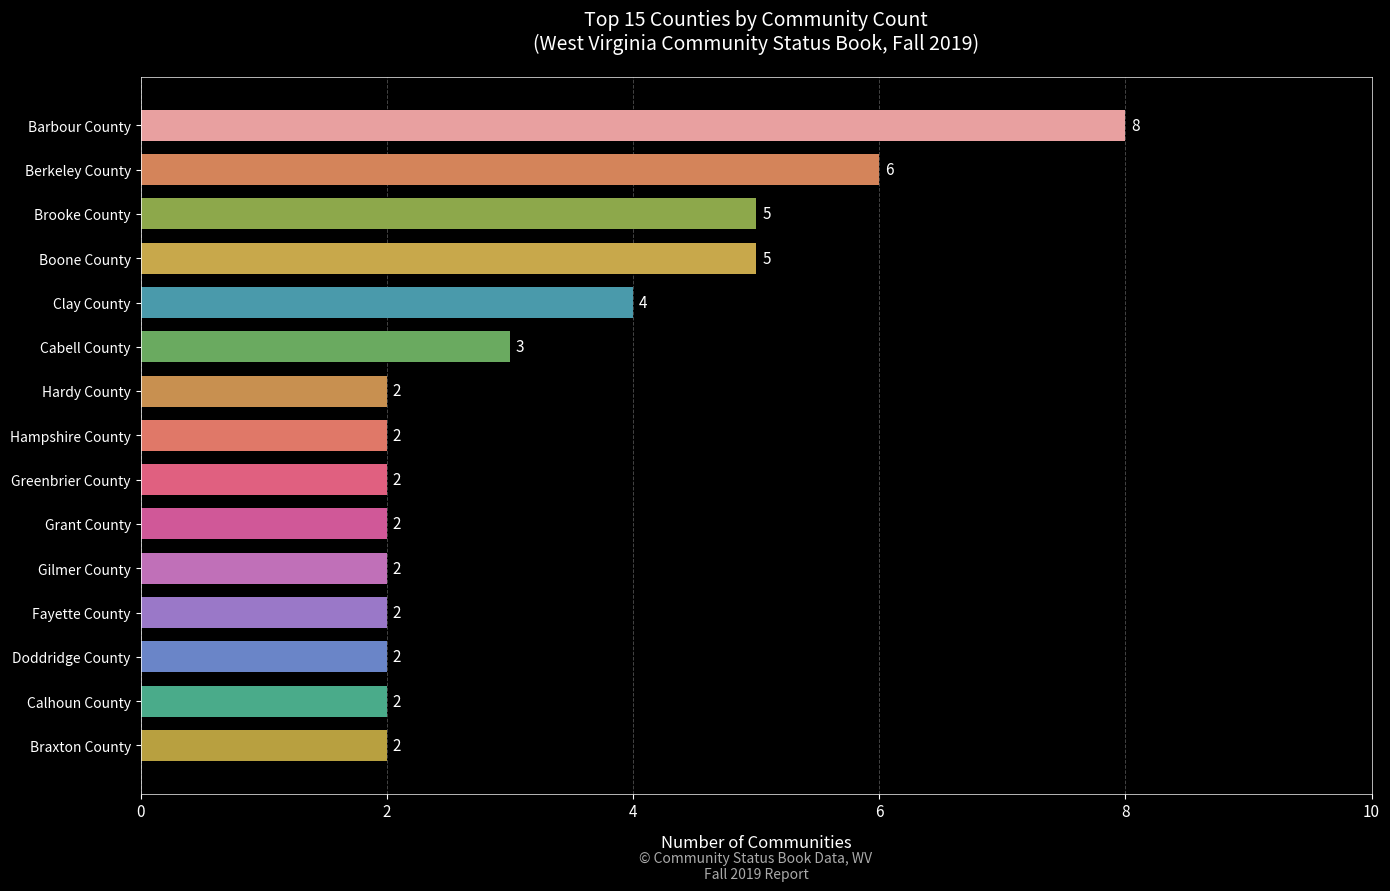

Approximately how many times larger is the value at Doddridge County compared to Grant County?

1.0